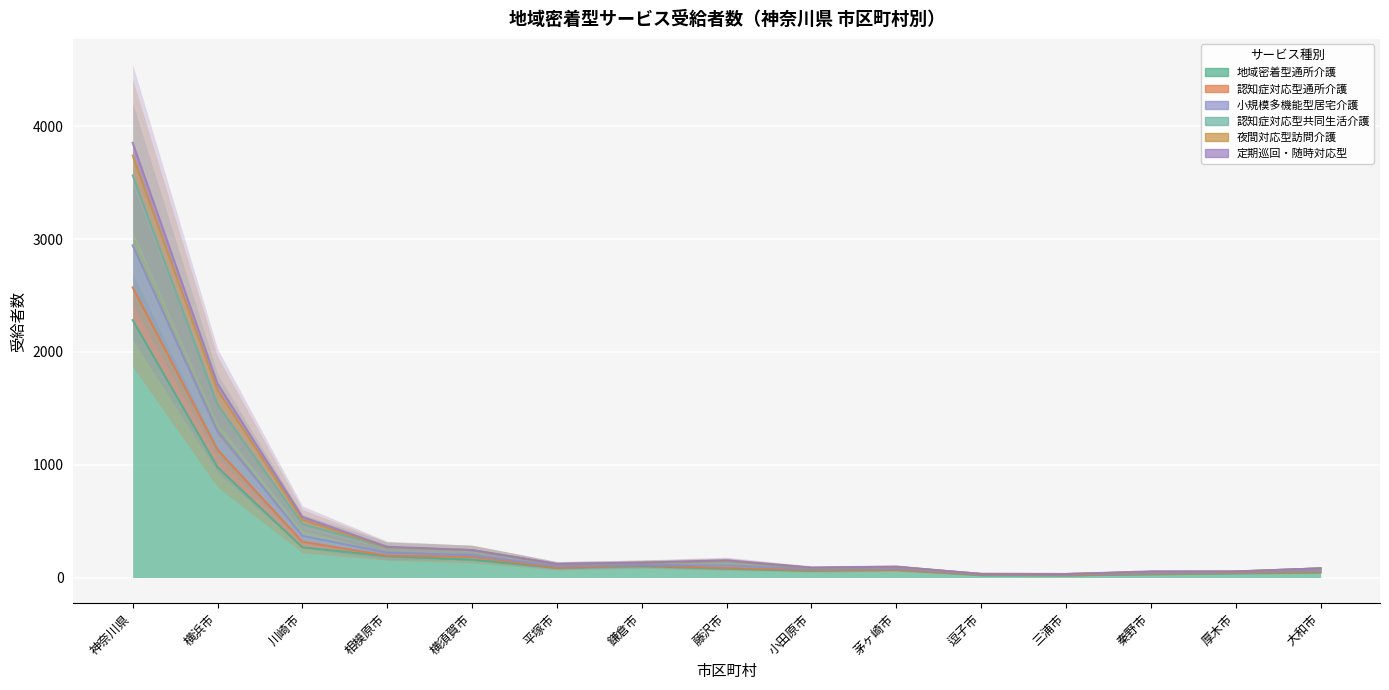

True or false: 定期巡回・随時対応型 and 認知症対応型共同生活介護 cross at least once.

False